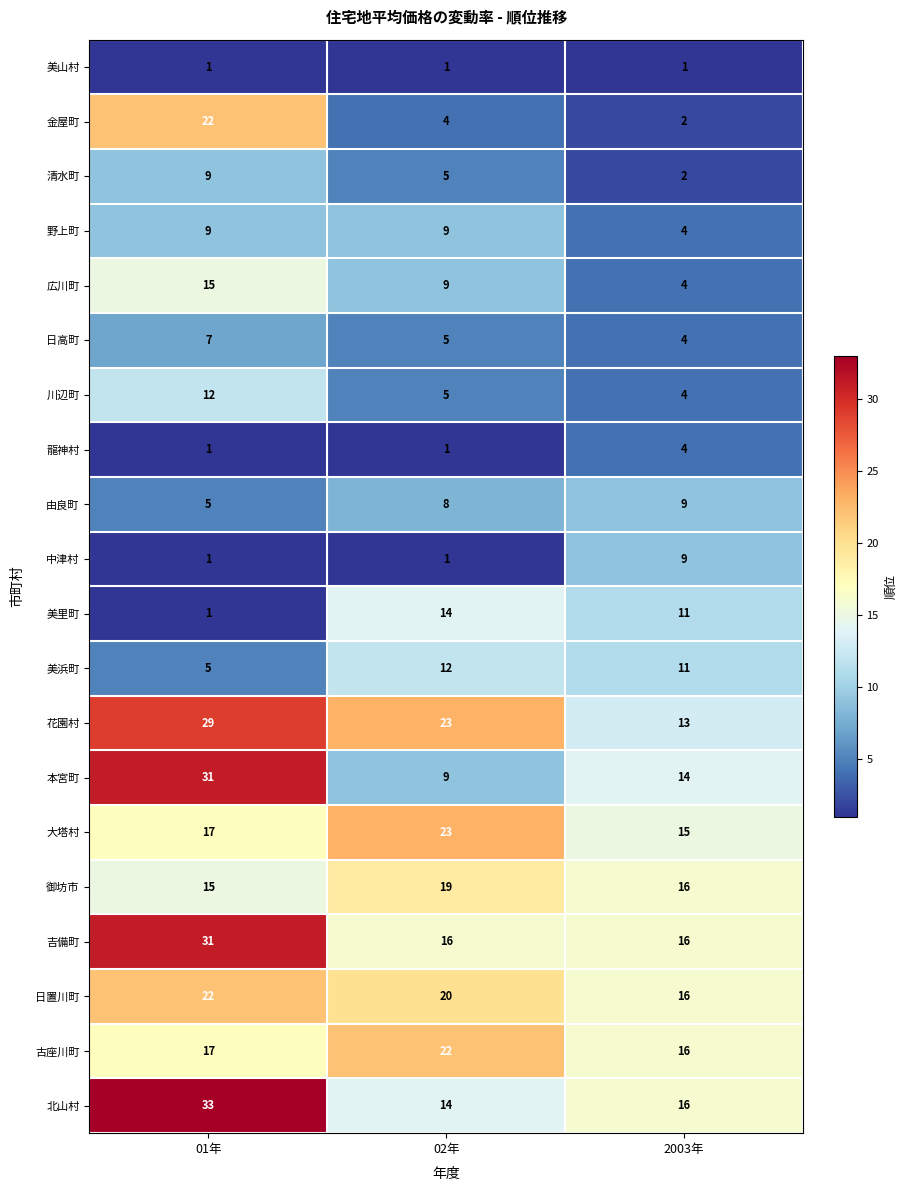

Which series has the largest total across all categories?

花園村